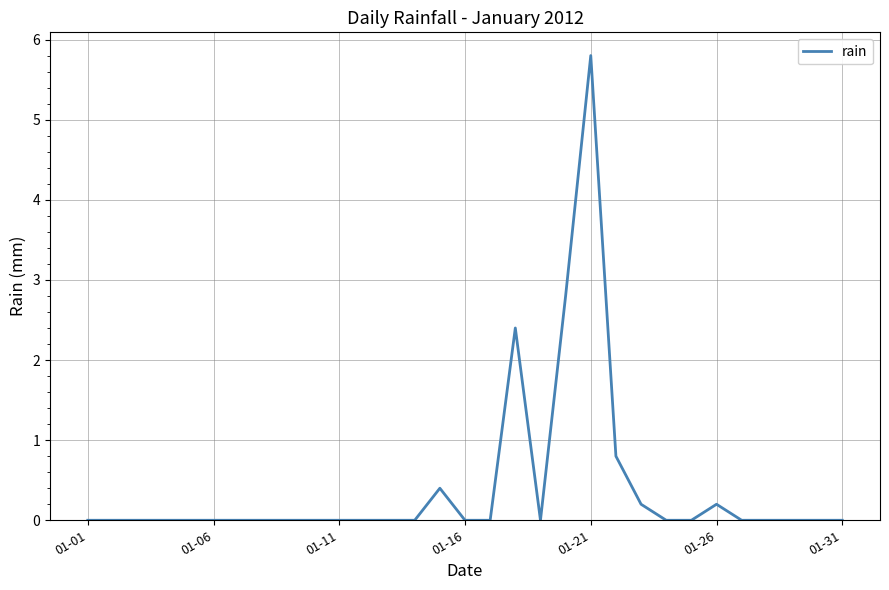

What is the maximum value shown in the chart?

5.8